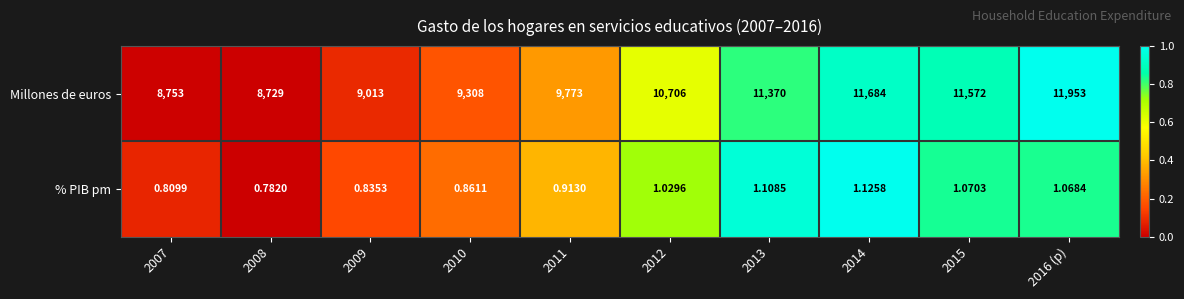

Is the value of Millones de euros at 2012 greater than the value of % PIB pm at 2012?

Yes